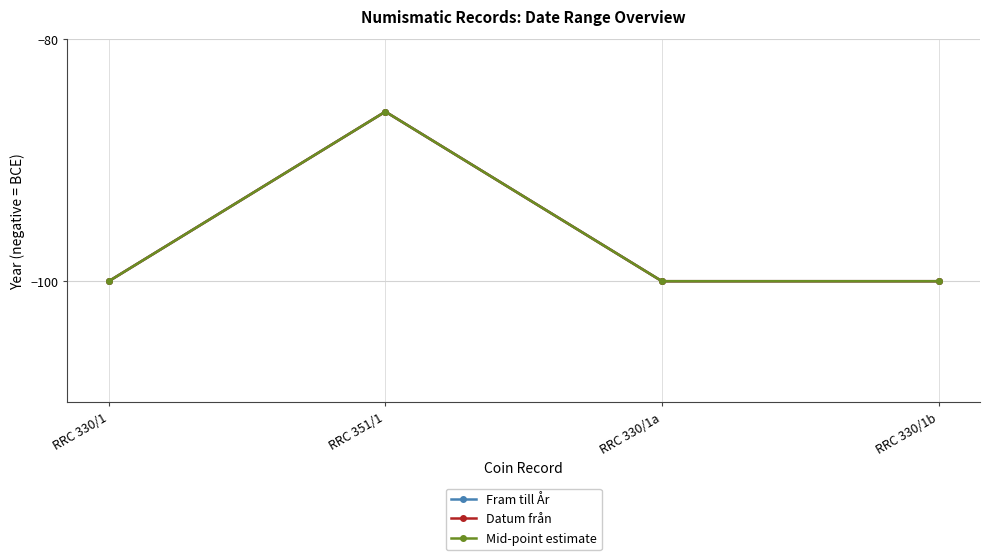

True or false: Fram till År and Datum från cross at least once.

False